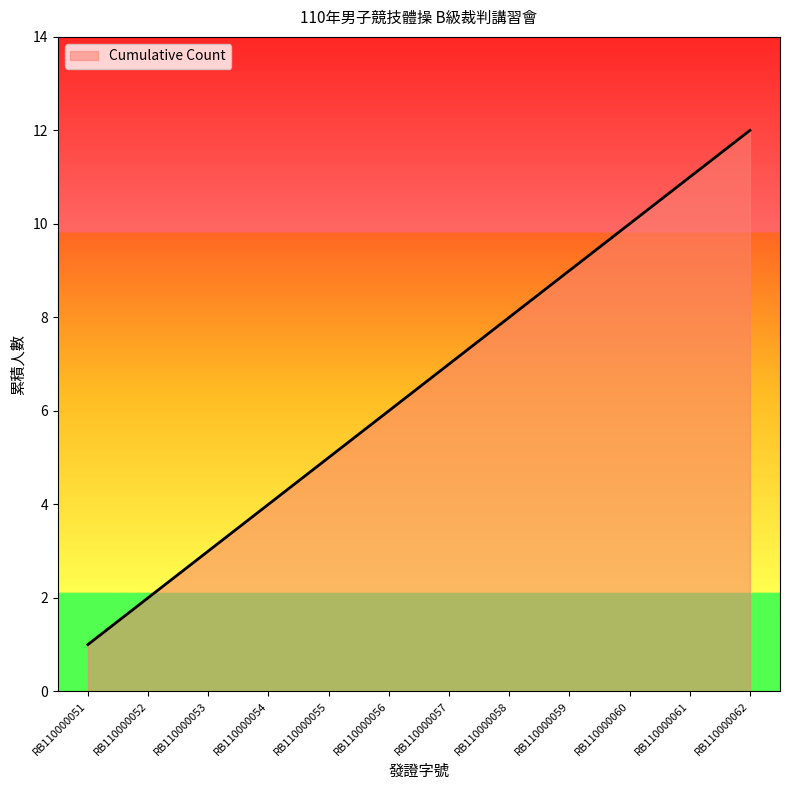

What is the change in value from RB110000052 to RB110000055?

+3